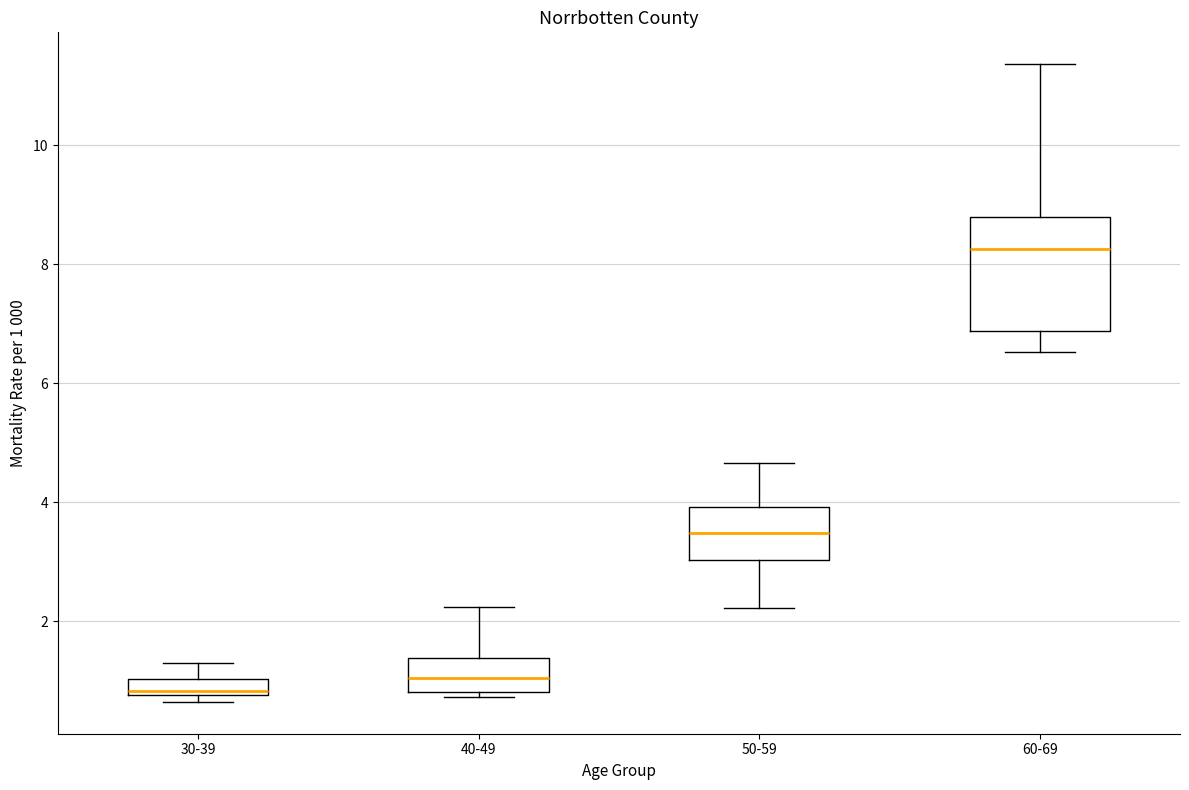

Which box has the highest median line?

60-69